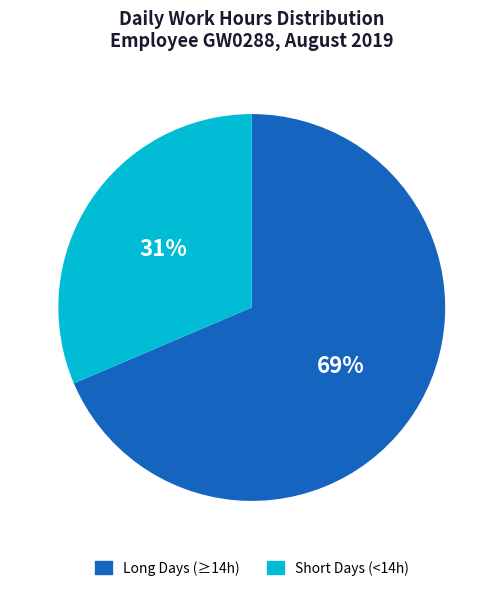

To the nearest percent, what is the average slice percentage?

50%